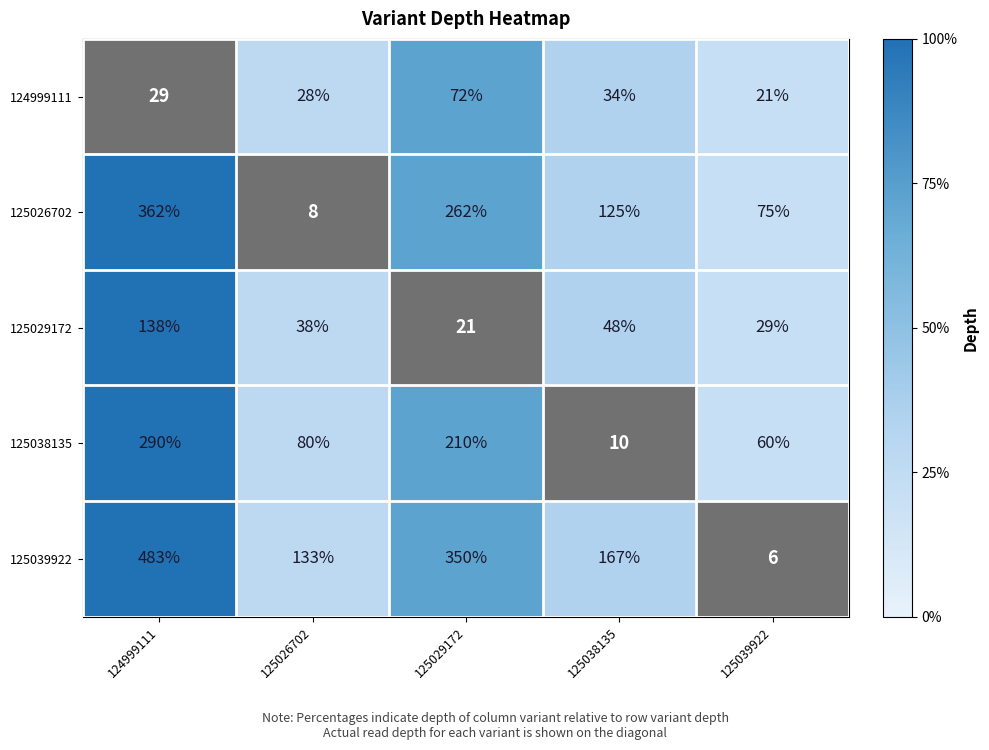

Is the value of 125038135 at 125029172 greater than the value of 125029172 at 125038135?

Yes